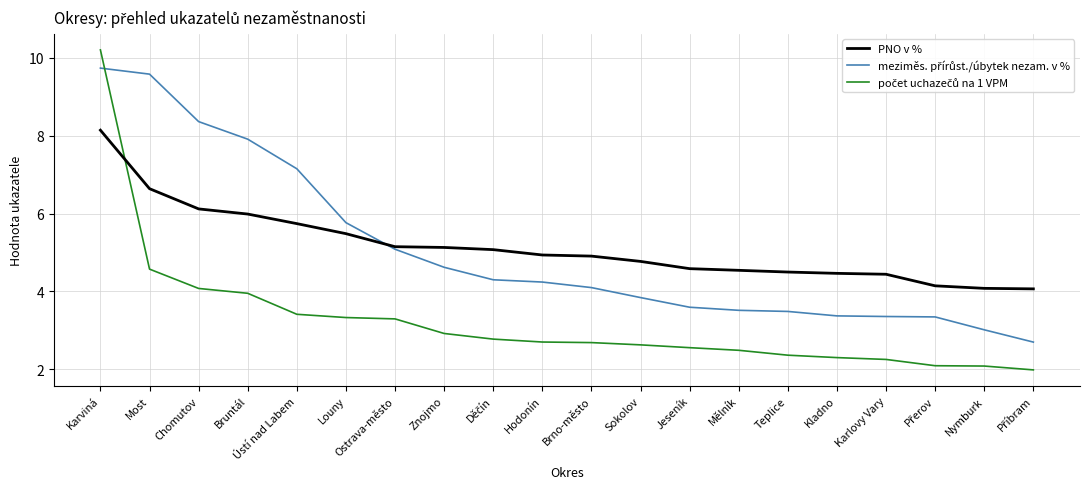

What is the difference between the highest and lowest values at Hodonín?

2.2